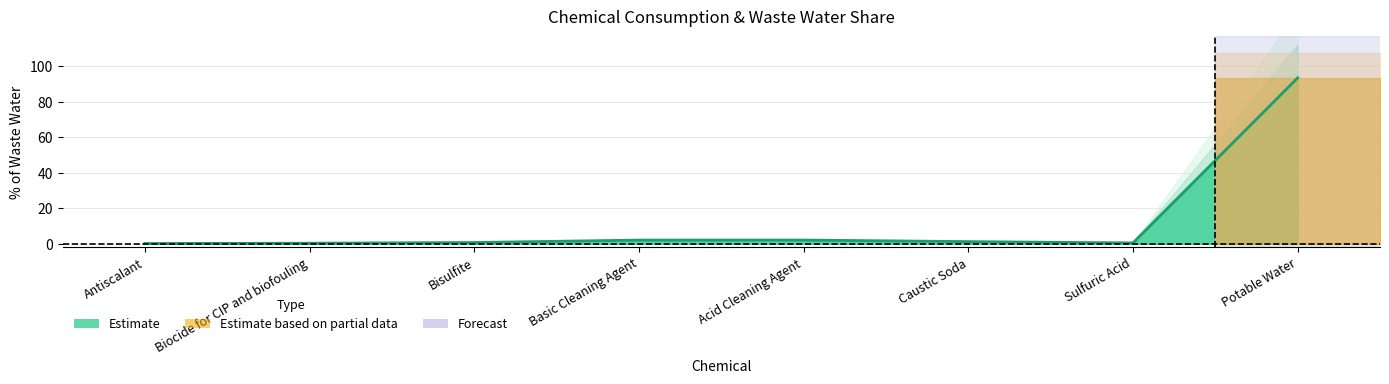

What is the difference between the values at Biocide for CIP and biofouling and Sulfuric Acid?

0.2